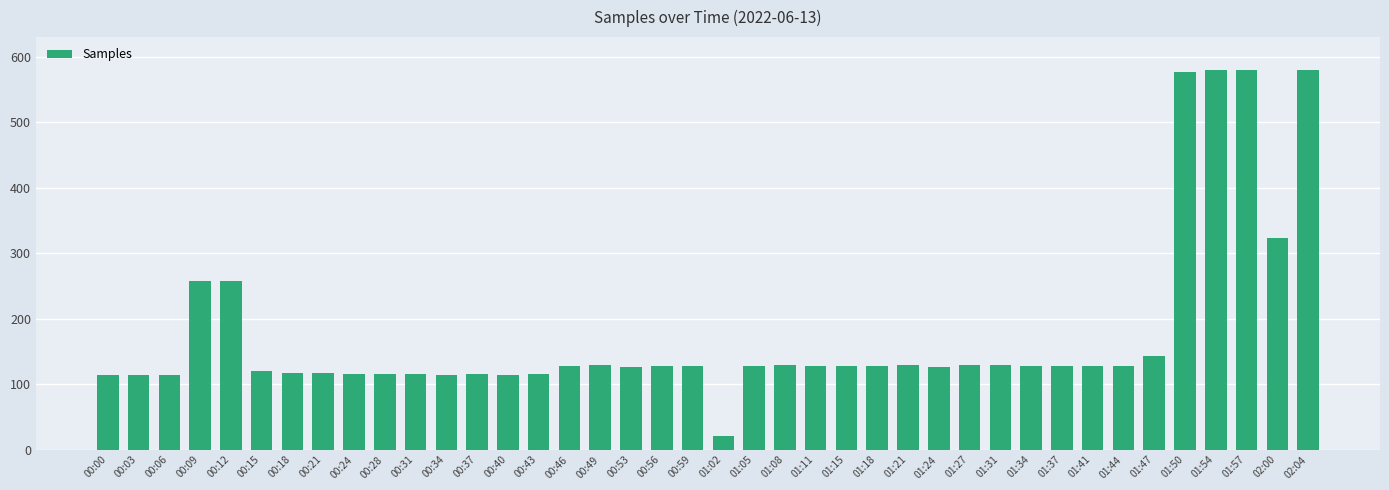

Which category has the lowest value across all series?

01:02